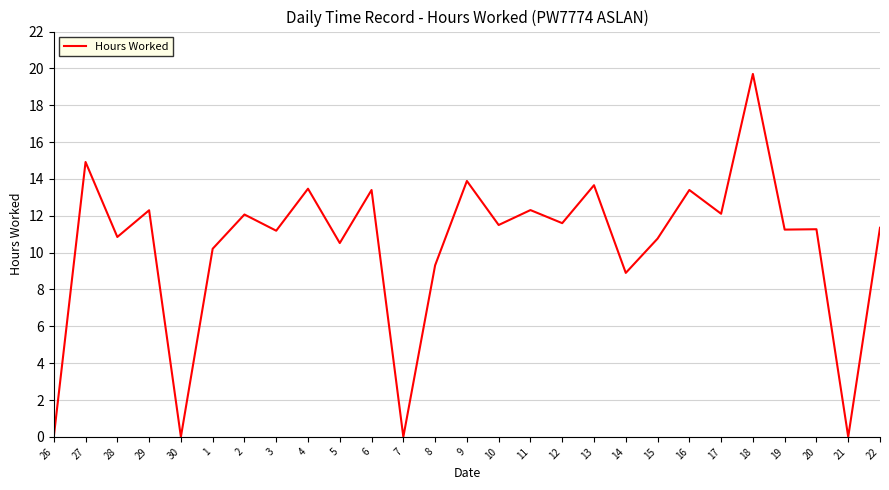

At which category does the chart reach its peak across all series?

18